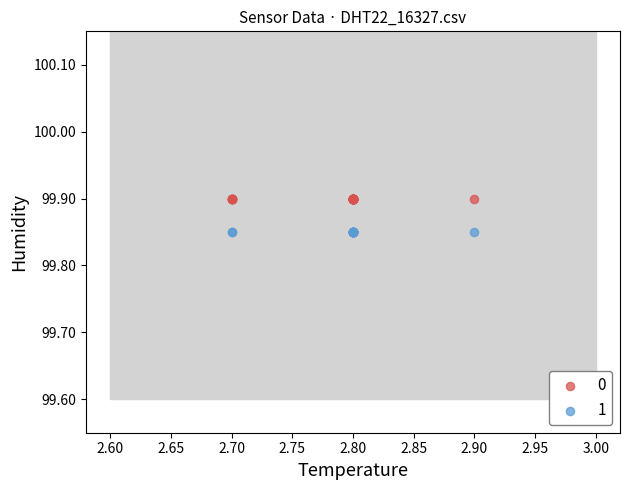

What are all the series names shown in the legend?

0, 1